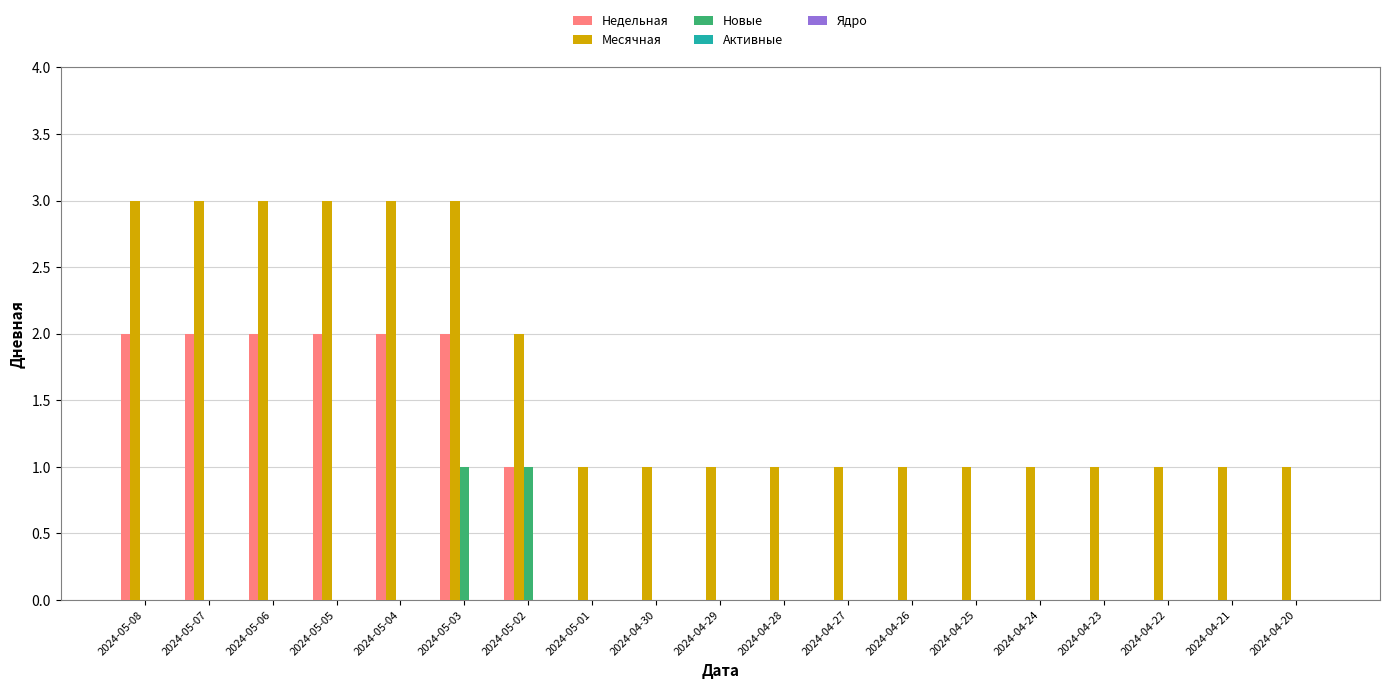

What is the maximum value shown in the chart?

3